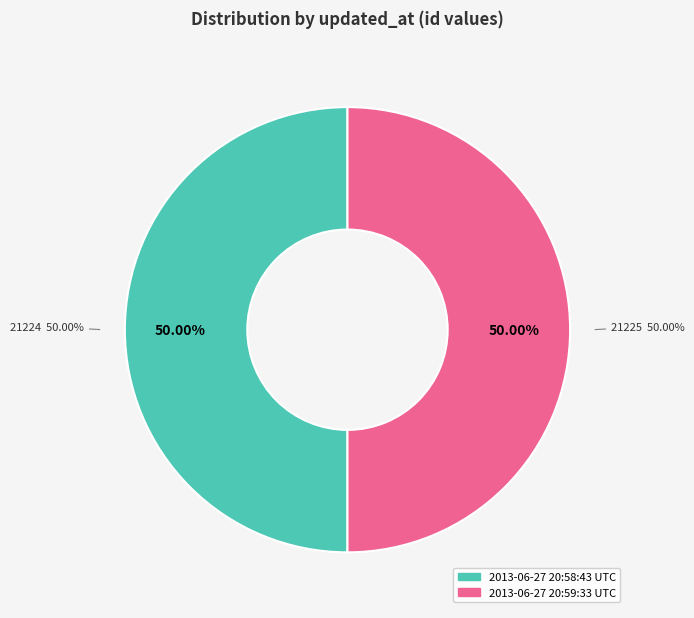

Do 2013-06-27 20:59:33 UTC and 2013-06-27 20:58:43 UTC together represent more than half of the pie?

Yes